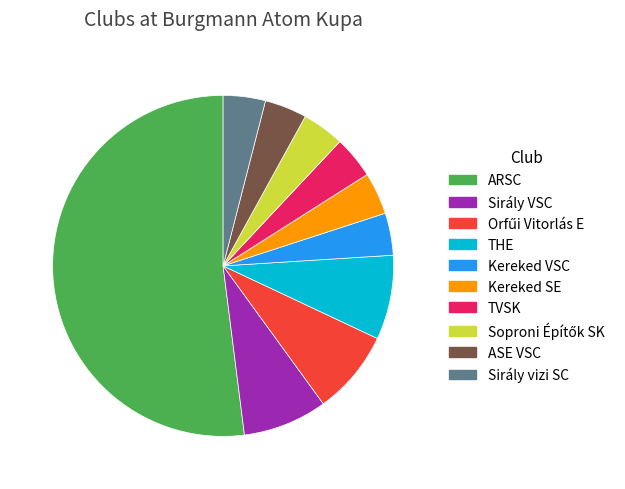

Which category has the biggest portion of the pie?

ARSC